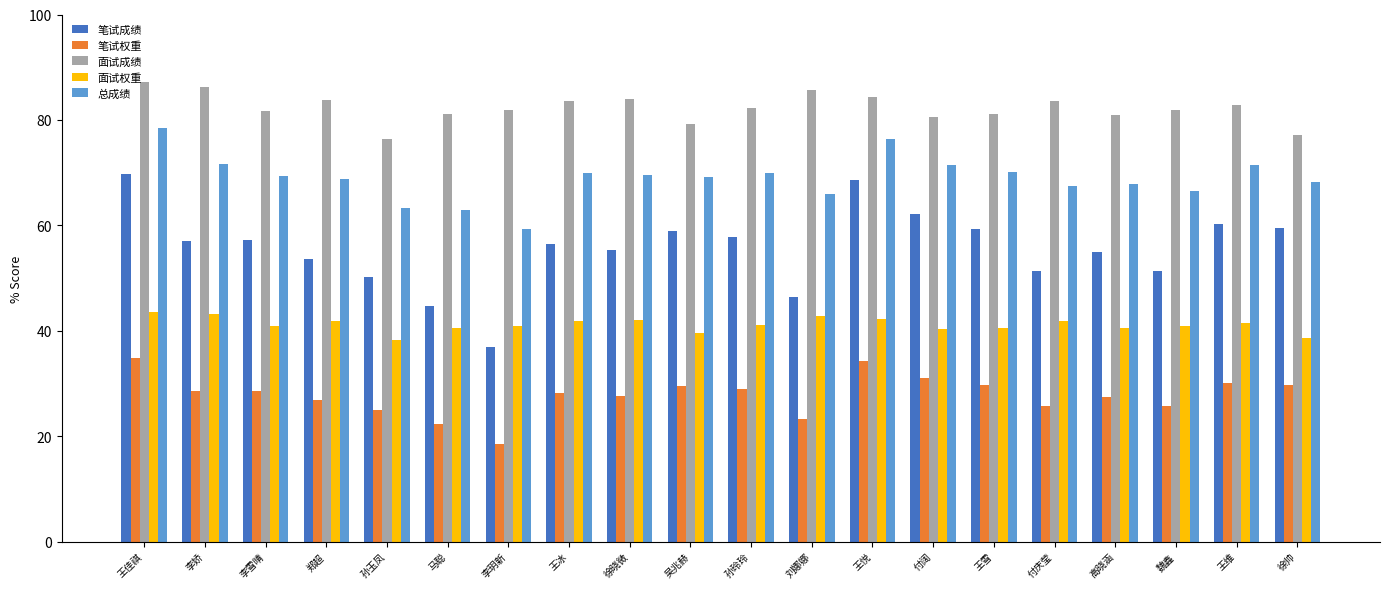

What is the difference between the maximum and minimum values in the 笔试成绩 series?

32.9